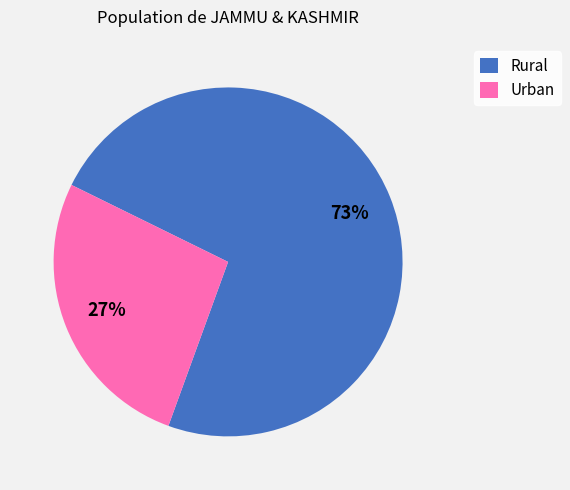

Which slice is the largest?

Rural